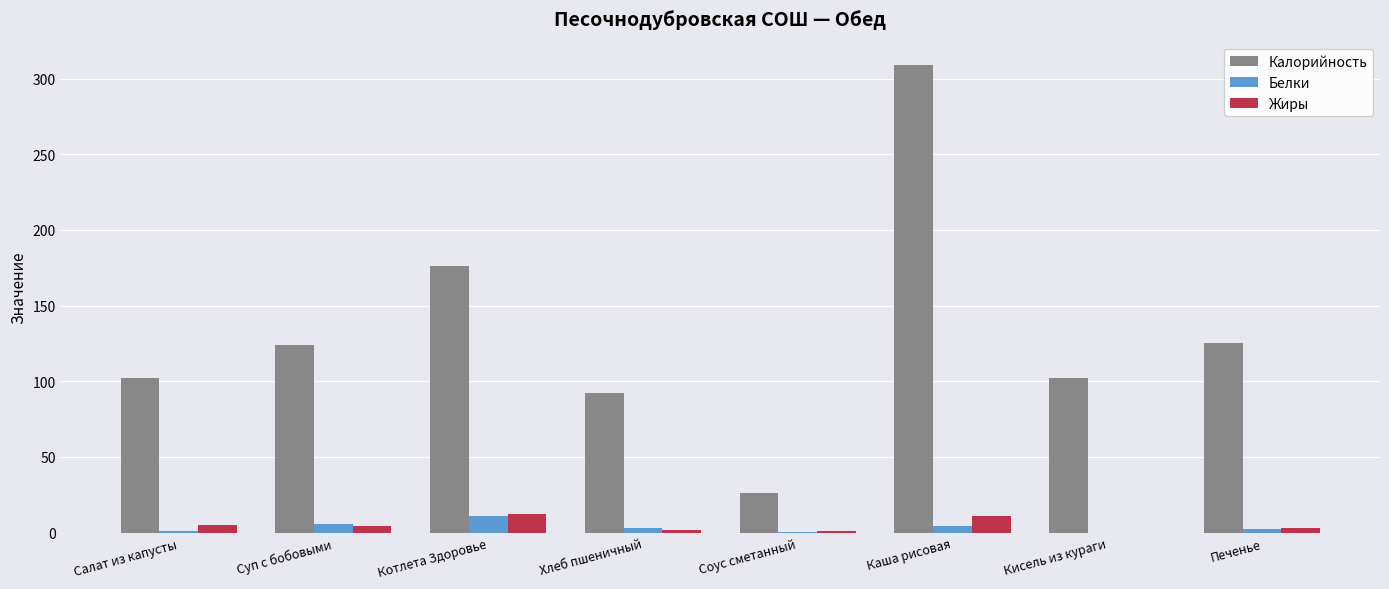

Is the value of Белки at Каша рисовая greater than the value of Калорийность at Хлеб пшеничный?

No